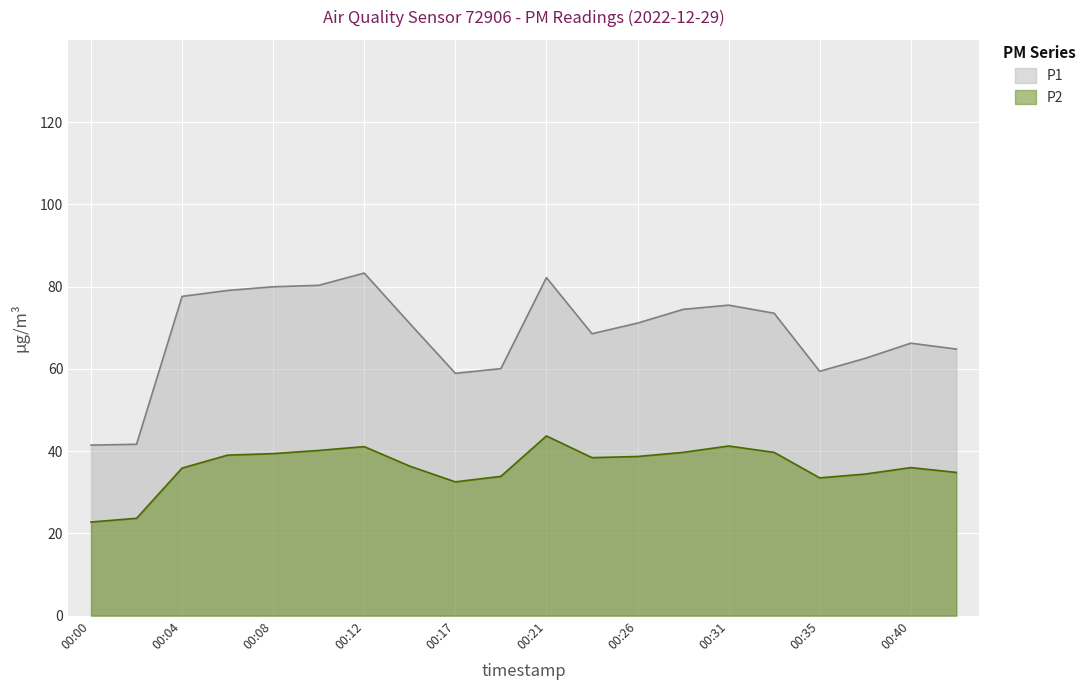

In P1, how many points are higher than both neighbors (excluding endpoints)?

4